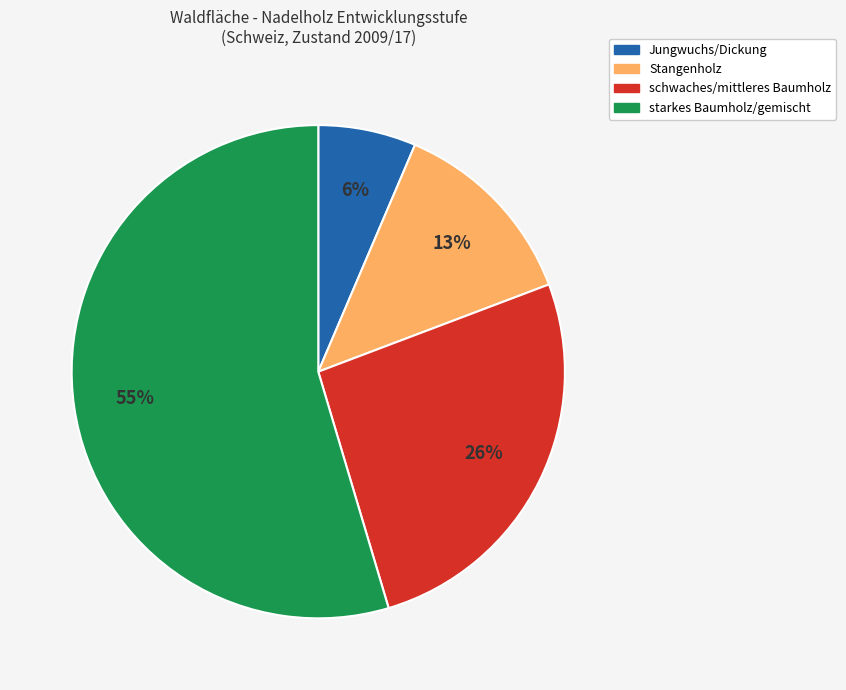

To the nearest percent, what is the average slice percentage?

25%